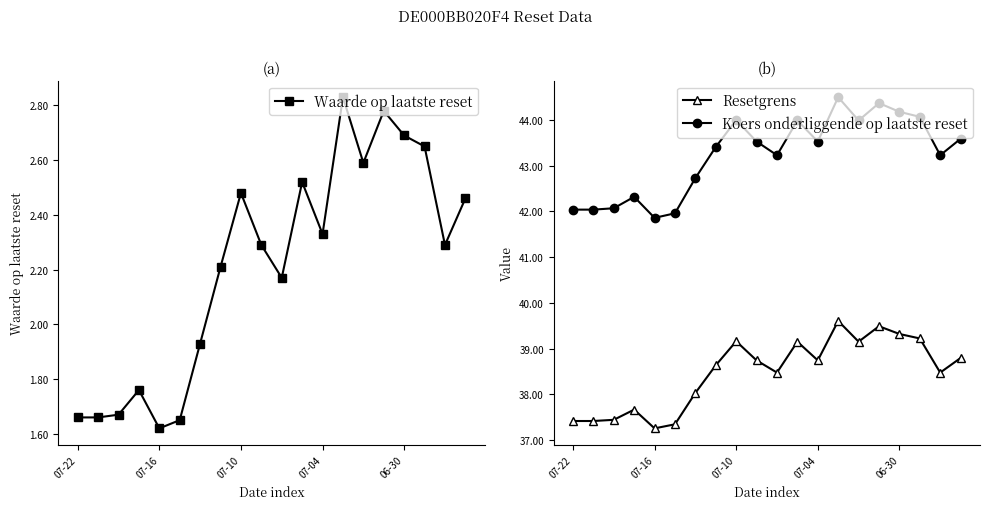

The value of Resetgrens at 13 is 17.1. True or false?

False